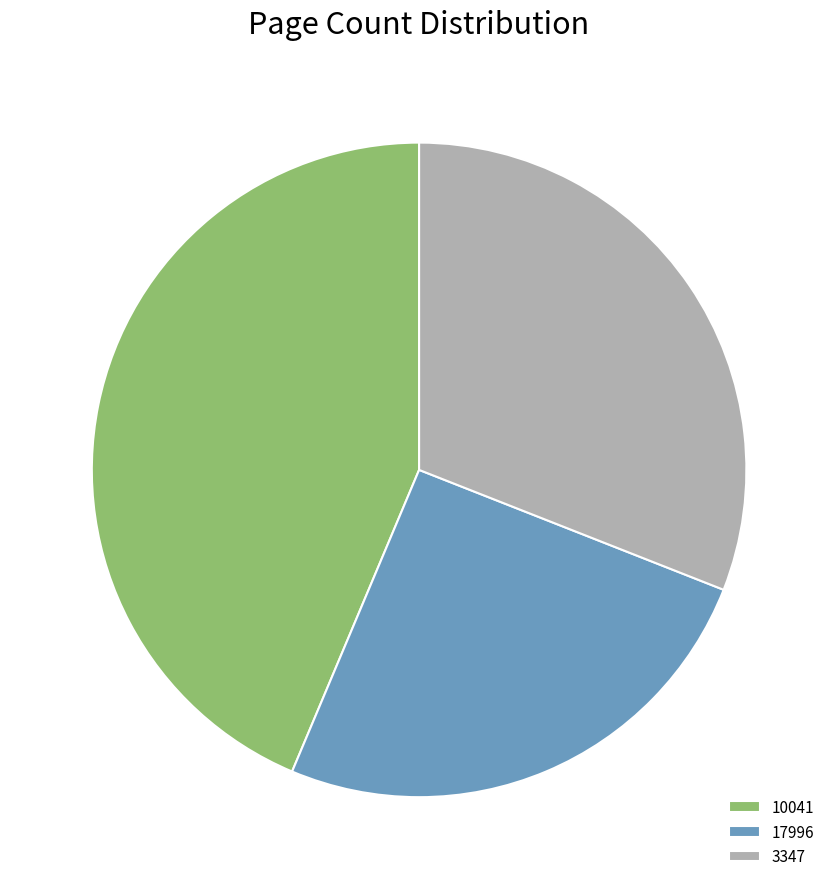

Is the sum of 10041 and 3347 greater than half?

Yes